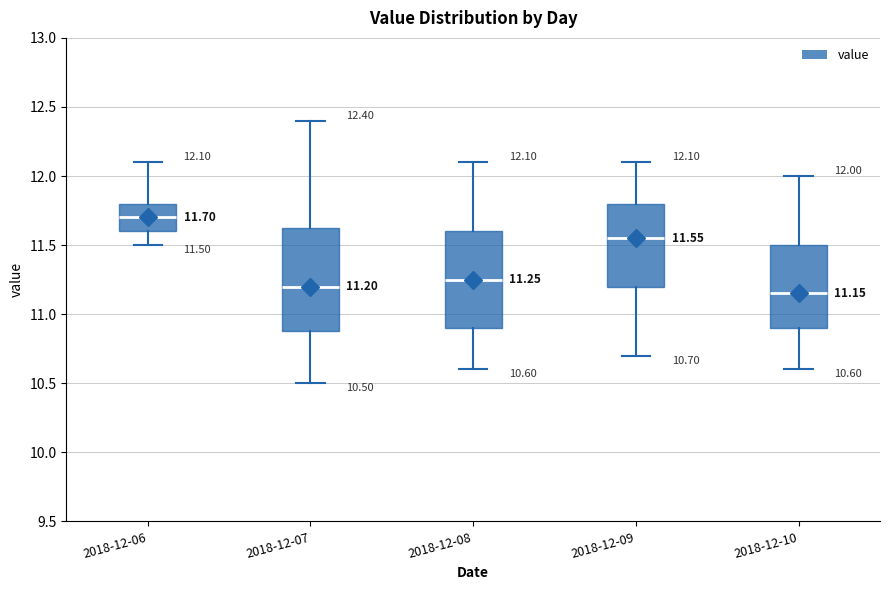

Comparing the boxes themselves (not the whiskers), which one is the tallest?

2018-12-07